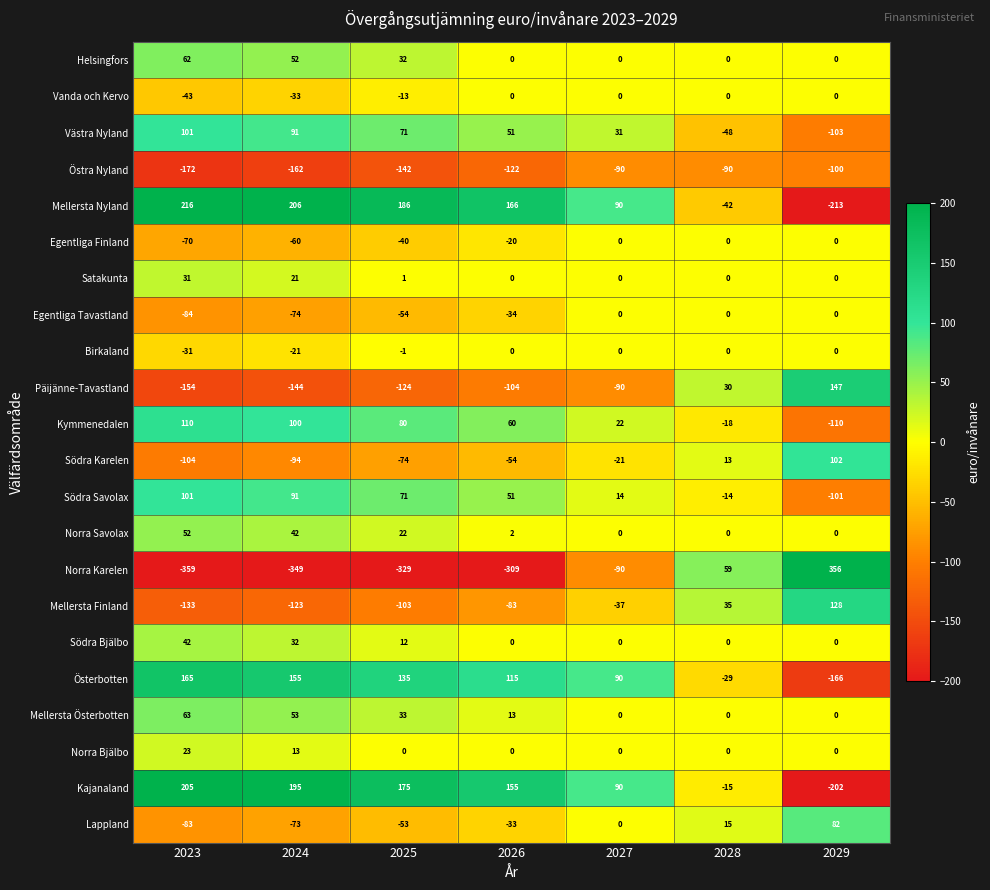

What is the approximate value of Västra Nyland at 2024, to the nearest 50?

100